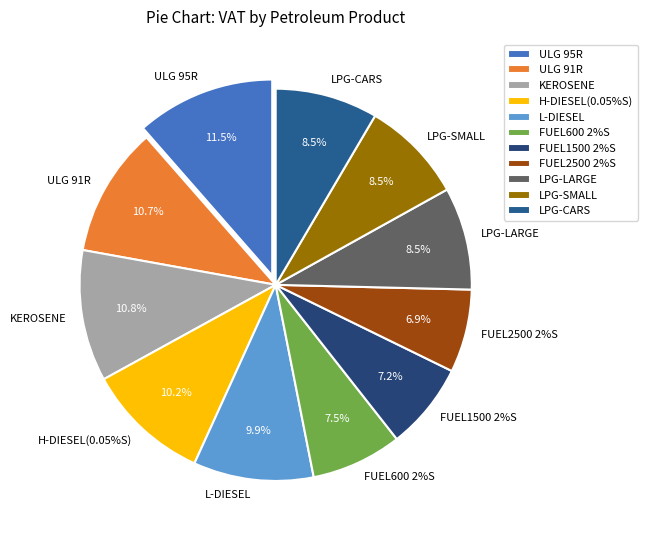

True or false: L-DIESEL accounts for 10% of the total.

True